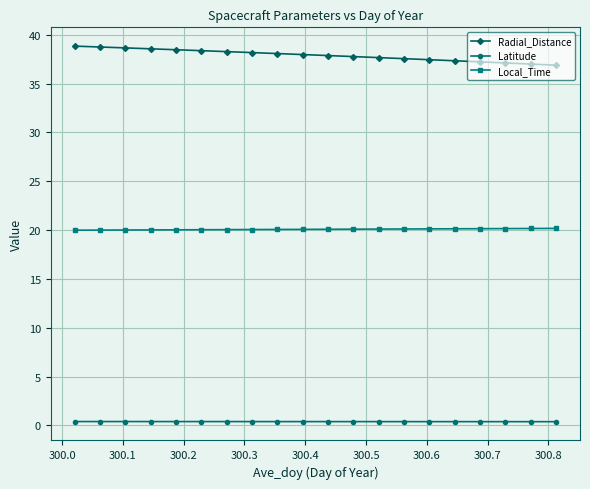

How many lines are shown in the chart?

3